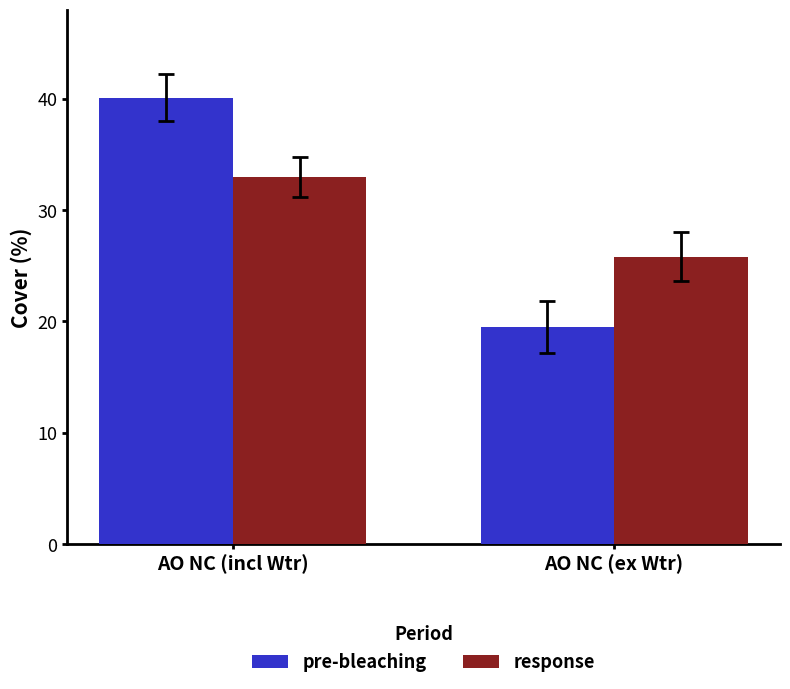

Count the number of categories in the chart.

2